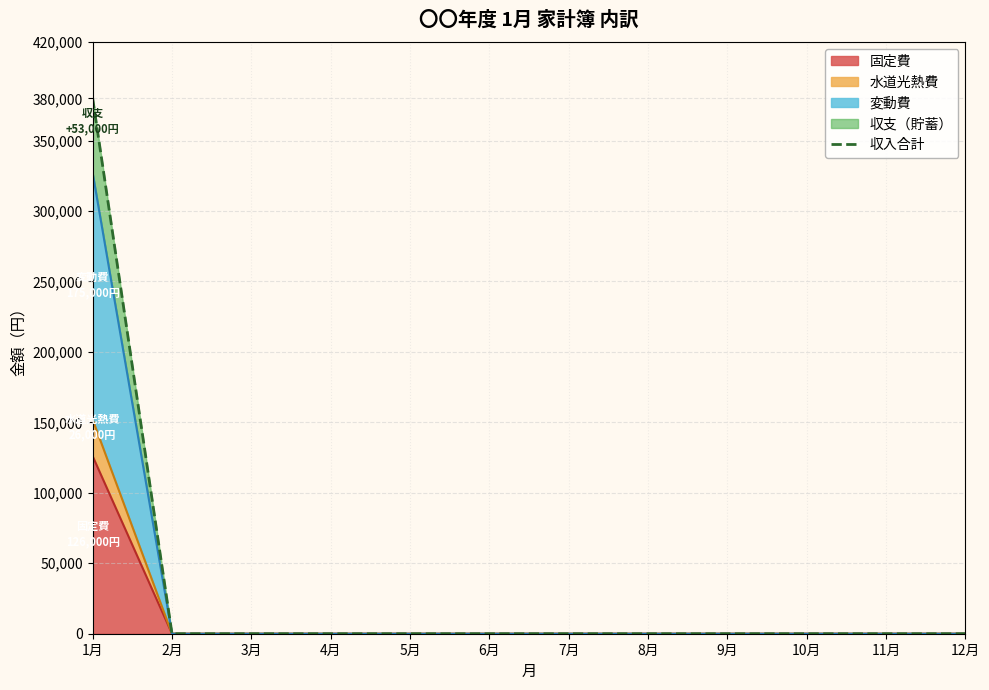

What is the greatest value displayed?

380000